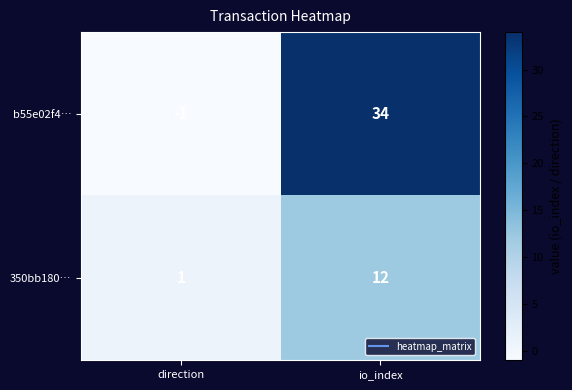

What is the sum of all b55e02f4… values?

33